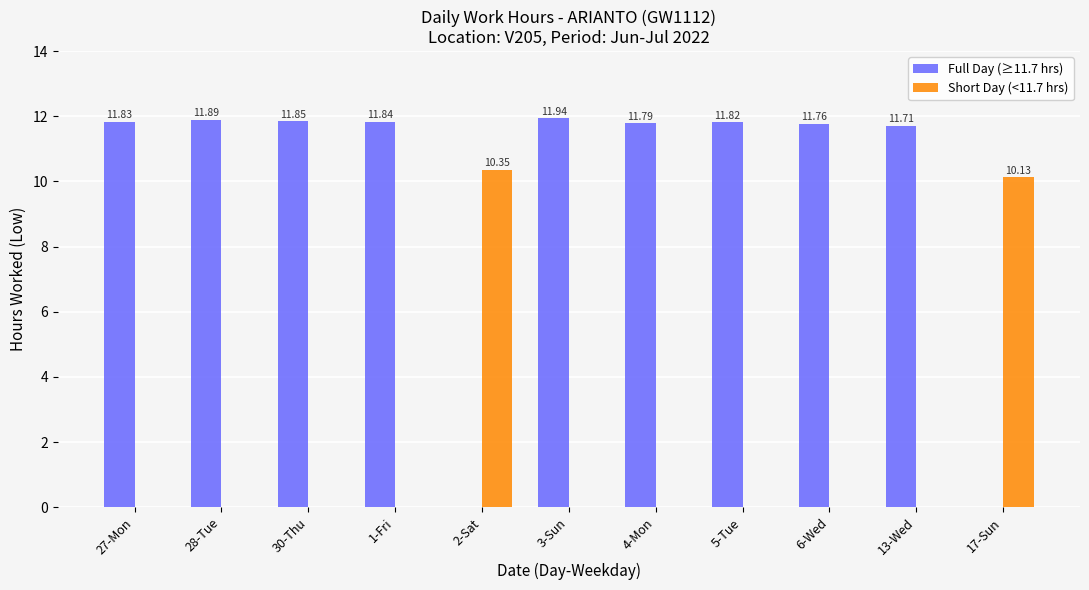

How many positive values does the Short Day (<11.7 hrs) series have?

2